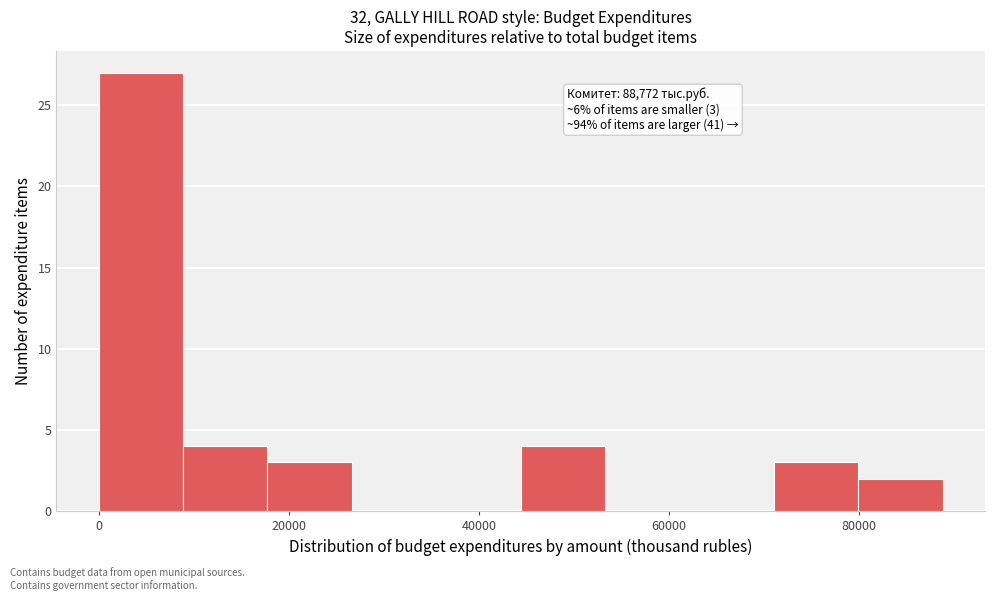

Over which range of the x-axis is the bar tallest?

0 to 8000